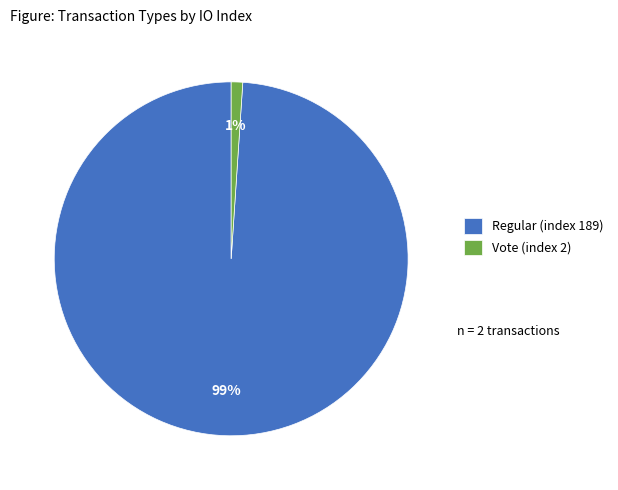

Rank the categories by value from lowest to highest.

Vote (index 2), Regular (index 189)